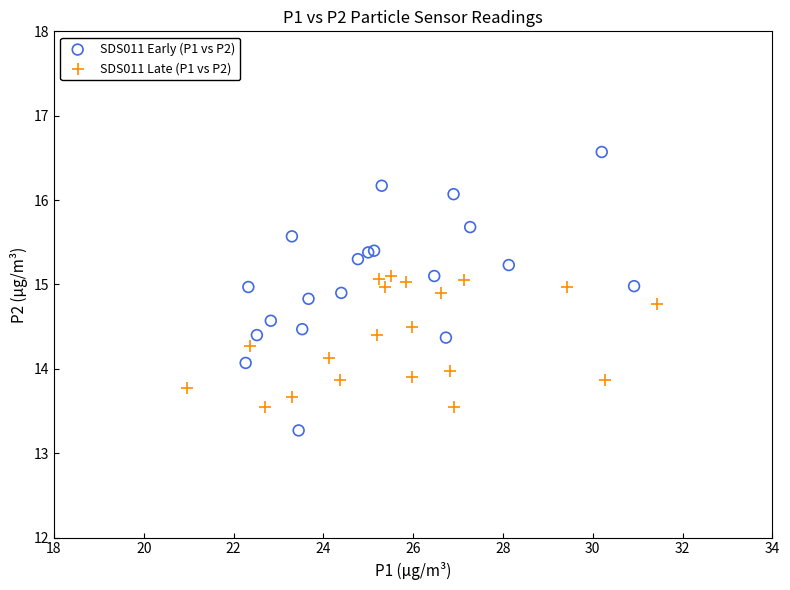

What are all the series names shown in the legend?

SDS011 Early (P1 vs P2), SDS011 Late (P1 vs P2)